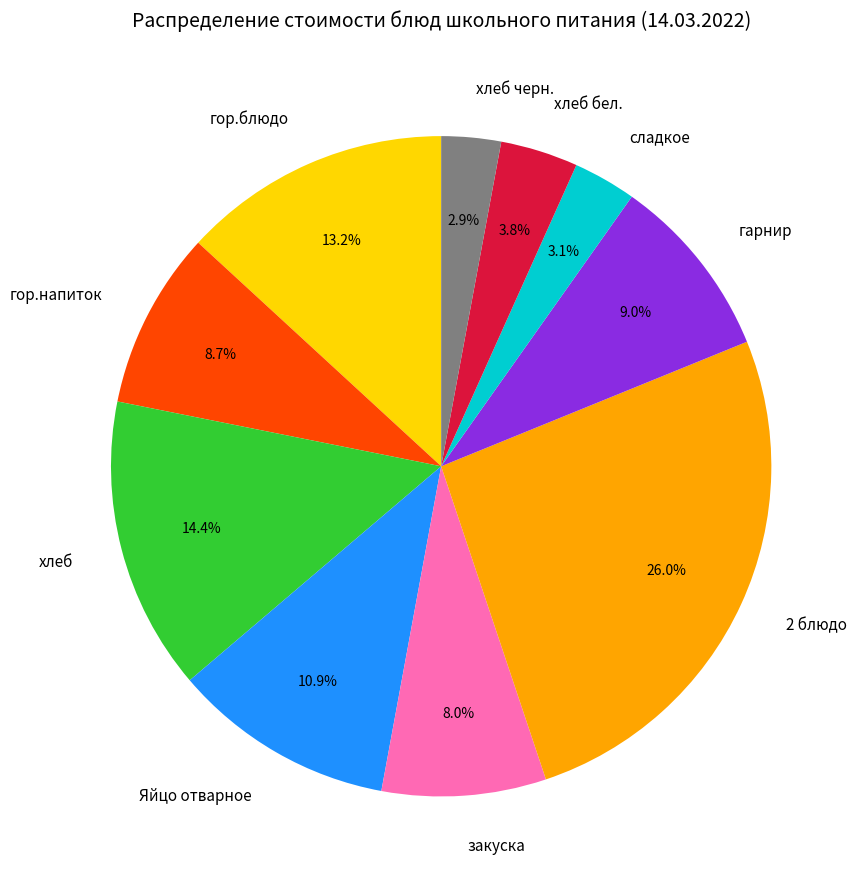

To the nearest percent, what portion does гарнир represent?

9%